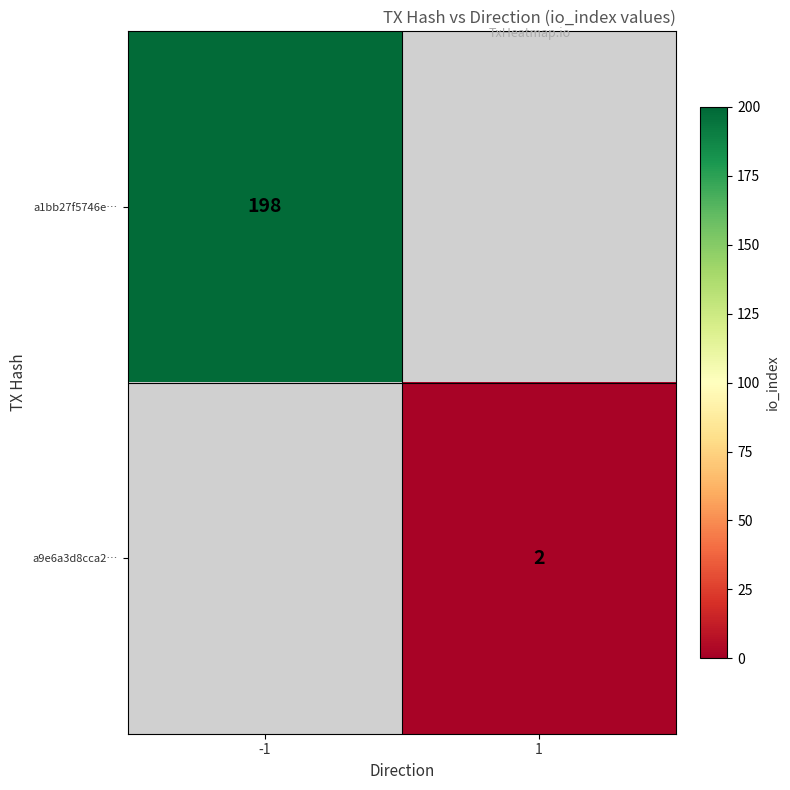

The a1bb27f5746e… series shows 198 at -1. True or false?

True